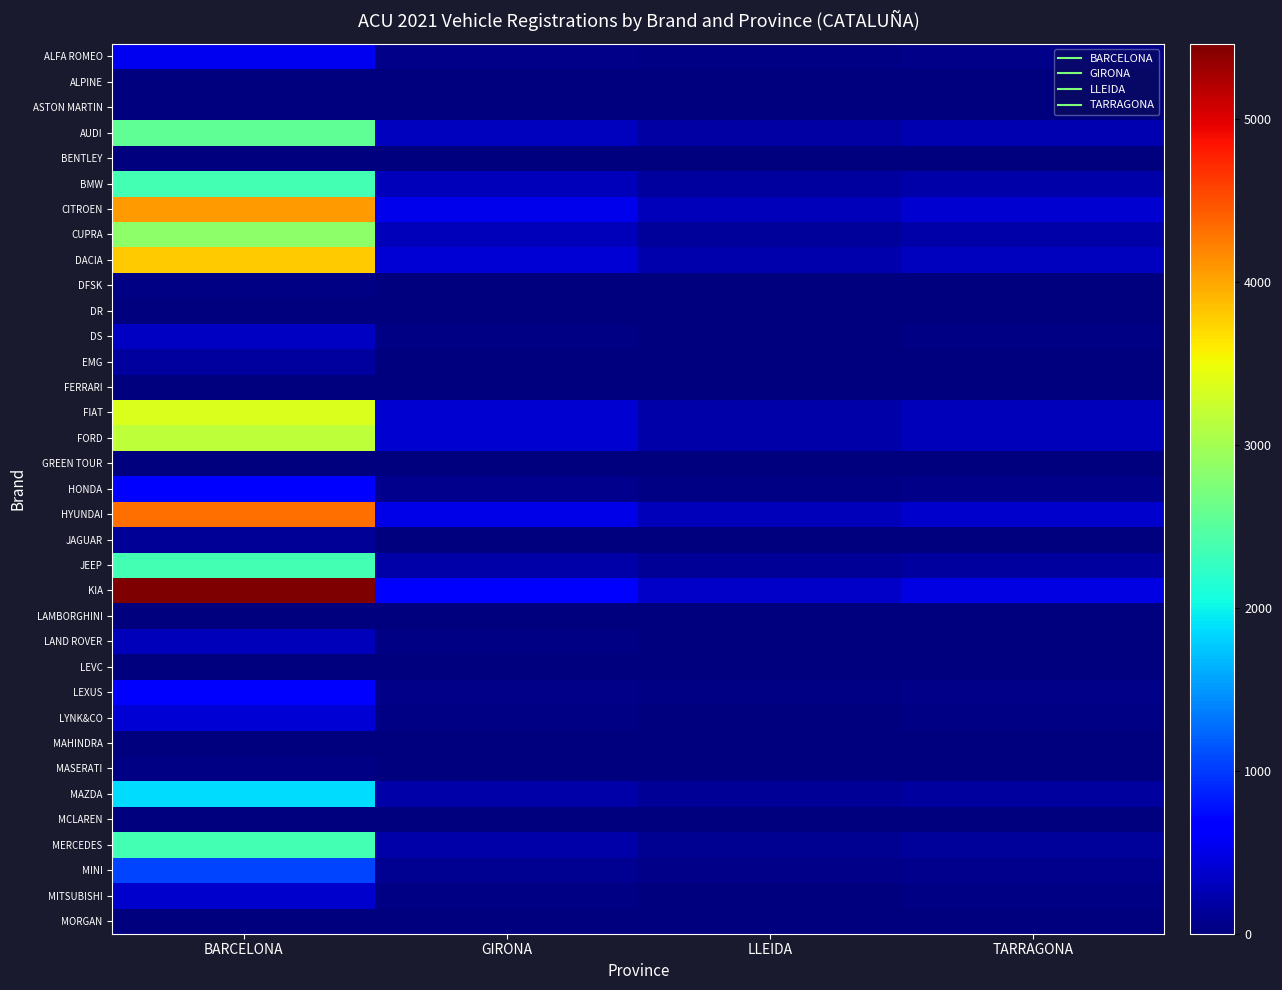

Reading left to right, transcribe all the data shown in this chart.

ALFA ROMEO: BARCELONA=535	GIRONA=45	LLEIDA=28	TARRAGONA=52
ALPINE: BARCELONA=3	GIRONA=0	LLEIDA=0	TARRAGONA=0
ASTON MARTIN: BARCELONA=4	GIRONA=0	LLEIDA=0	TARRAGONA=0
AUDI: BARCELONA=2539	GIRONA=312	LLEIDA=187	TARRAGONA=245
BENTLEY: BARCELONA=16	GIRONA=0	LLEIDA=0	TARRAGONA=2
BMW: BARCELONA=2363	GIRONA=298	LLEIDA=152	TARRAGONA=198
CITROEN: BARCELONA=4072	GIRONA=523	LLEIDA=298	TARRAGONA=389
CUPRA: BARCELONA=2841	GIRONA=287	LLEIDA=145	TARRAGONA=201
DACIA: BARCELONA=3788	GIRONA=412	LLEIDA=231	TARRAGONA=312
DFSK: BARCELONA=27	GIRONA=0	LLEIDA=0	TARRAGONA=3
DR: BARCELONA=15	GIRONA=0	LLEIDA=0	TARRAGONA=0
DS: BARCELONA=340	GIRONA=32	LLEIDA=18	TARRAGONA=28
EMG: BARCELONA=153	GIRONA=0	LLEIDA=0	TARRAGONA=0
FERRARI: BARCELONA=14	GIRONA=0	LLEIDA=0	TARRAGONA=0
FIAT: BARCELONA=3351	GIRONA=387	LLEIDA=201	TARRAGONA=289
FORD: BARCELONA=3160	GIRONA=389	LLEIDA=198	TARRAGONA=287
GREEN TOUR: BARCELONA=1	GIRONA=0	LLEIDA=0	TARRAGONA=0
HONDA: BARCELONA=685	GIRONA=72	LLEIDA=38	TARRAGONA=58
HYUNDAI: BARCELONA=4315	GIRONA=498	LLEIDA=287	TARRAGONA=367
JAGUAR: BARCELONA=118	GIRONA=8	LLEIDA=4	TARRAGONA=9
JEEP: BARCELONA=2360	GIRONA=201	LLEIDA=112	TARRAGONA=168
KIA: BARCELONA=5459	GIRONA=621	LLEIDA=345	TARRAGONA=478
LAMBORGHINI: BARCELONA=5	GIRONA=0	LLEIDA=0	TARRAGONA=0
LAND ROVER: BARCELONA=294	GIRONA=28	LLEIDA=14	TARRAGONA=21
LEVC: BARCELONA=1	GIRONA=0	LLEIDA=0	TARRAGONA=0
LEXUS: BARCELONA=682	GIRONA=62	LLEIDA=31	TARRAGONA=48
LYNK&CO: BARCELONA=420	GIRONA=38	LLEIDA=19	TARRAGONA=28
MAHINDRA: BARCELONA=7	GIRONA=0	LLEIDA=0	TARRAGONA=0
MASERATI: BARCELONA=34	GIRONA=0	LLEIDA=0	TARRAGONA=0
MAZDA: BARCELONA=1857	GIRONA=201	LLEIDA=112	TARRAGONA=168
MCLAREN: BARCELONA=3	GIRONA=0	LLEIDA=0	TARRAGONA=0
MERCEDES: BARCELONA=2353	GIRONA=198	LLEIDA=98	TARRAGONA=148
MINI: BARCELONA=1064	GIRONA=98	LLEIDA=52	TARRAGONA=78
MITSUBISHI: BARCELONA=378	GIRONA=42	LLEIDA=21	TARRAGONA=31
MORGAN: BARCELONA=1	GIRONA=0	LLEIDA=0	TARRAGONA=0